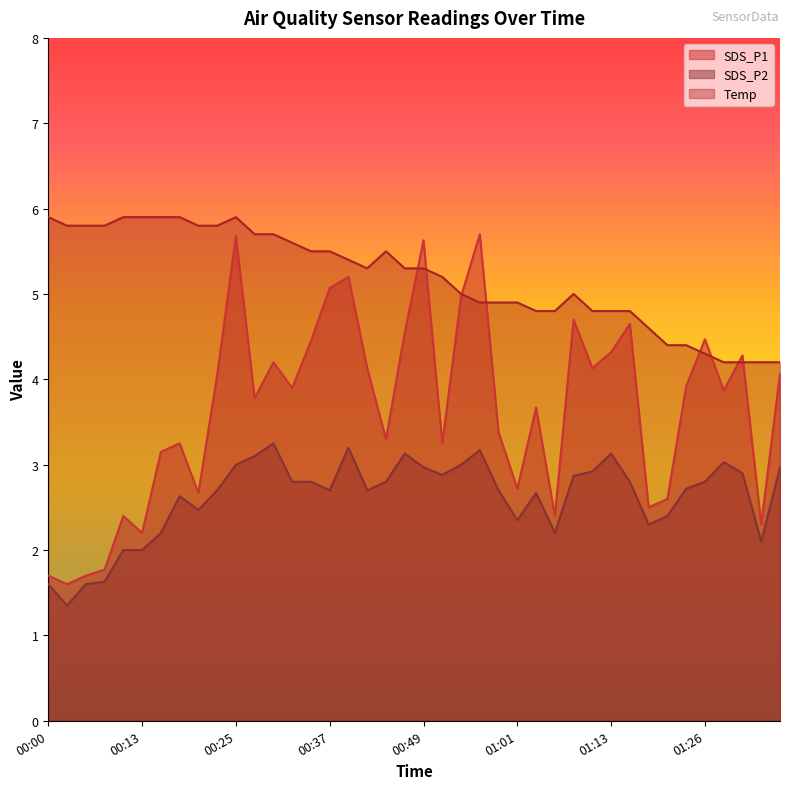

Which series has the largest total across all categories?

Temp